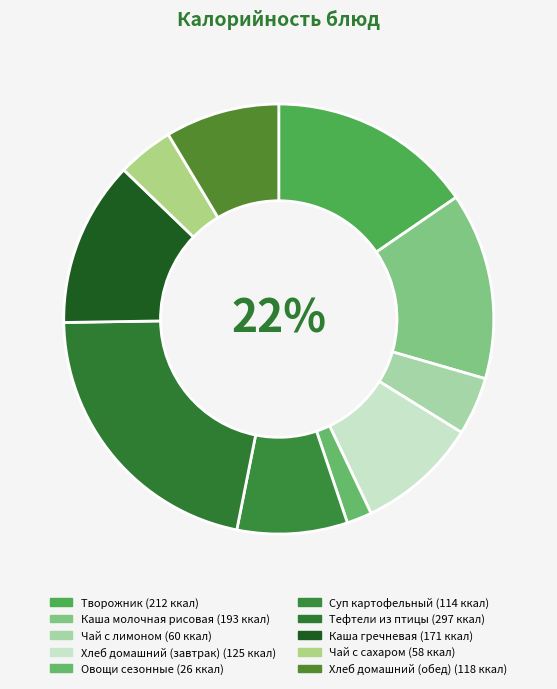

To the nearest percent, what is the combined percentage of Чай с сахаром and Суп картофельный?

13%